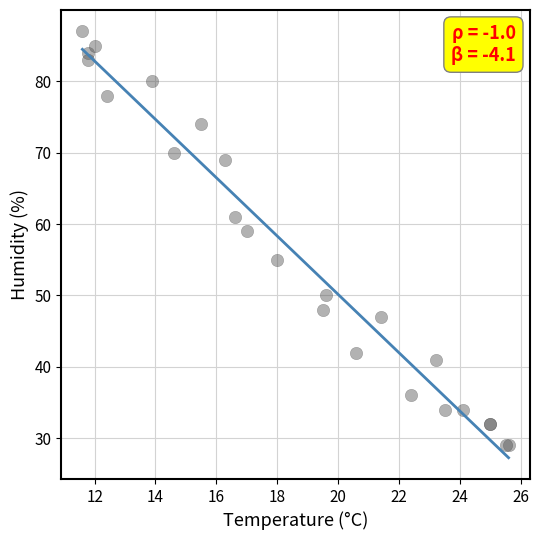

What Y value in the scatter plot is closest to 58?

59